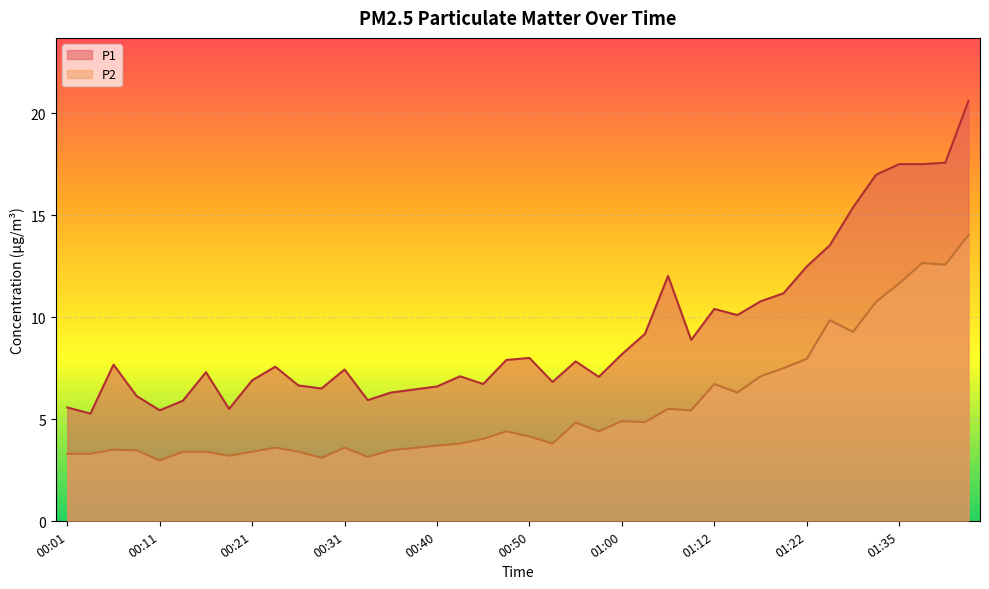

True or false: P1 and P2 cross at least once.

False